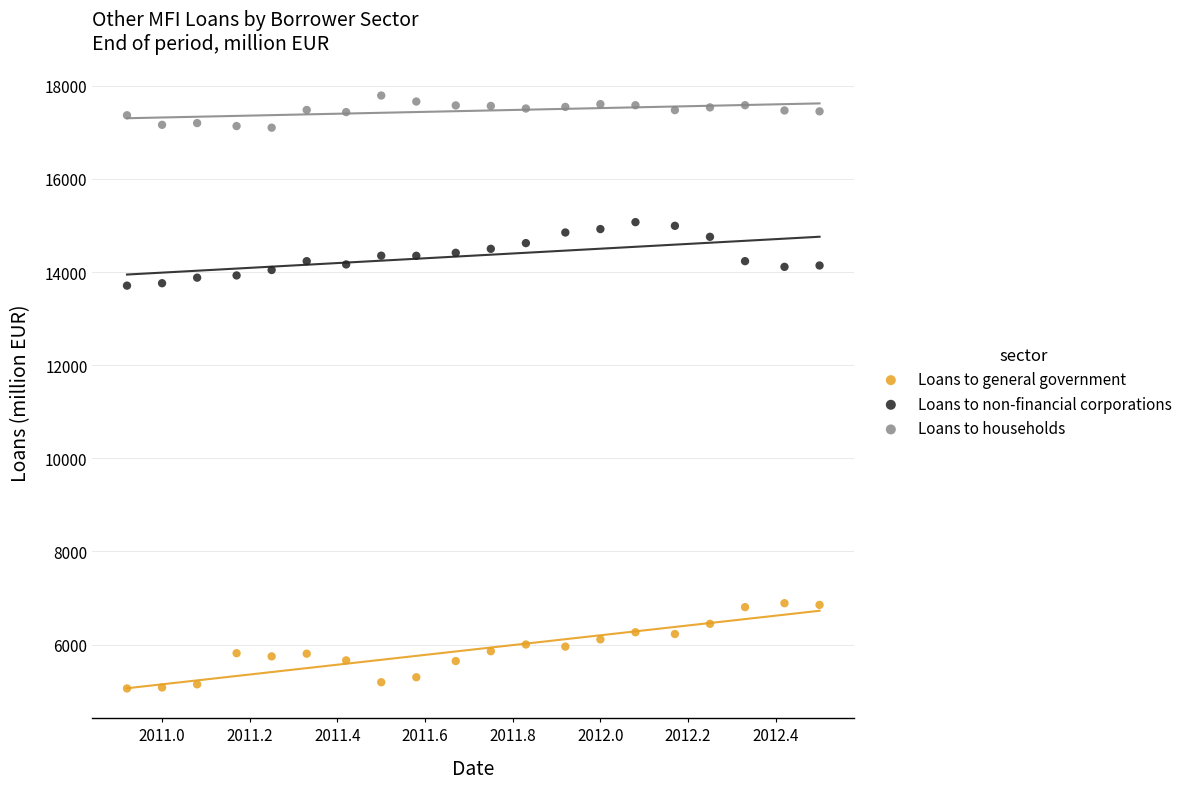

Which series has the widest spread of Y values?

Loans to general government